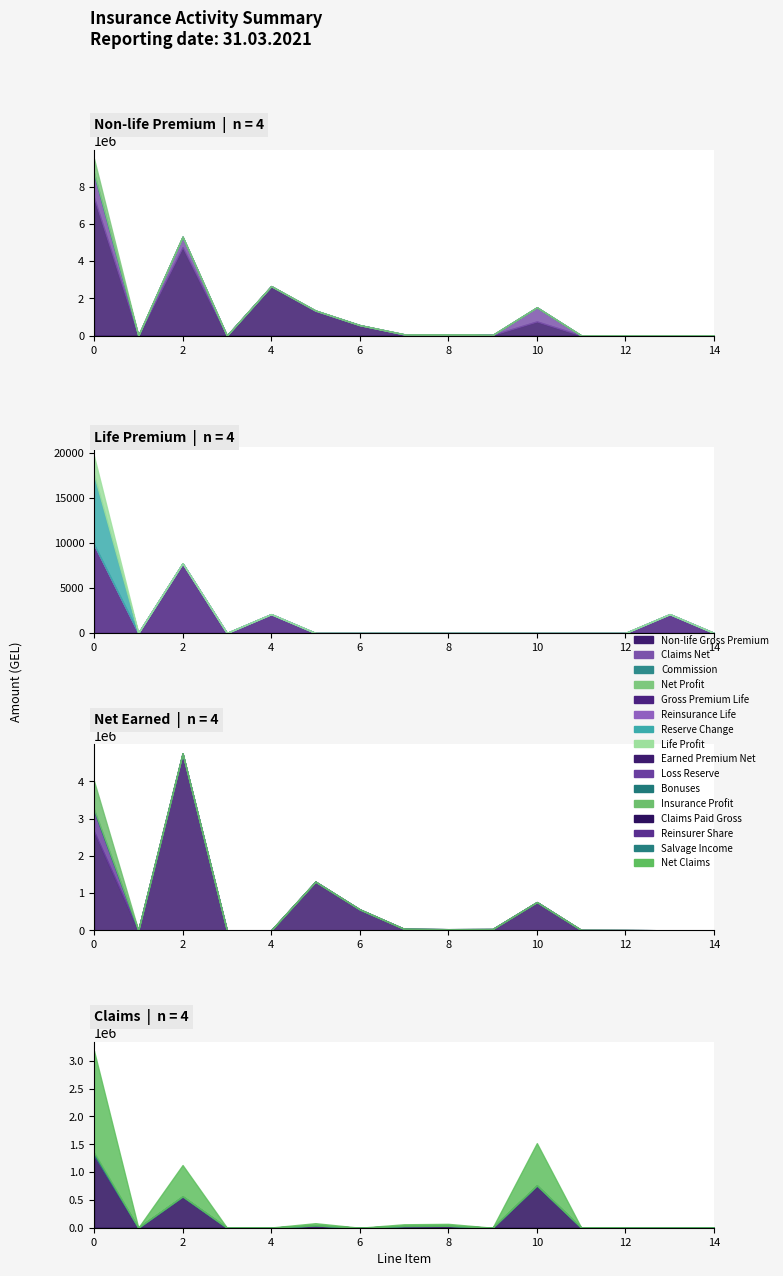

At how many categories does at least one series exceed 1189405?

5